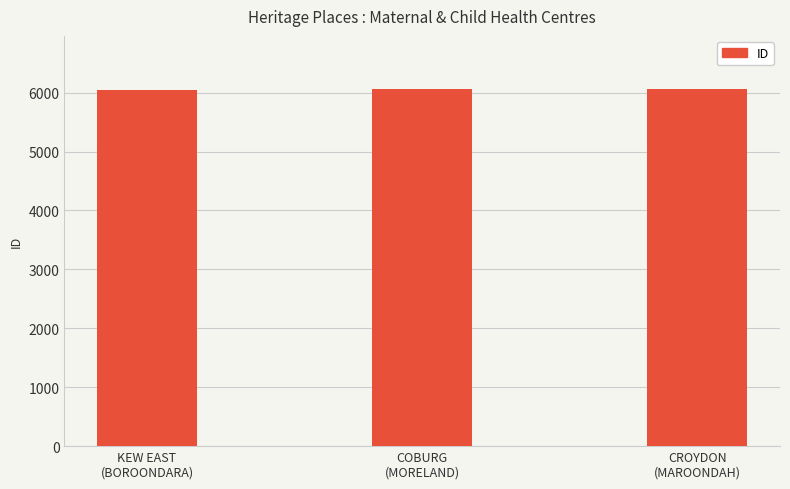

What is the sum of all values?

18158